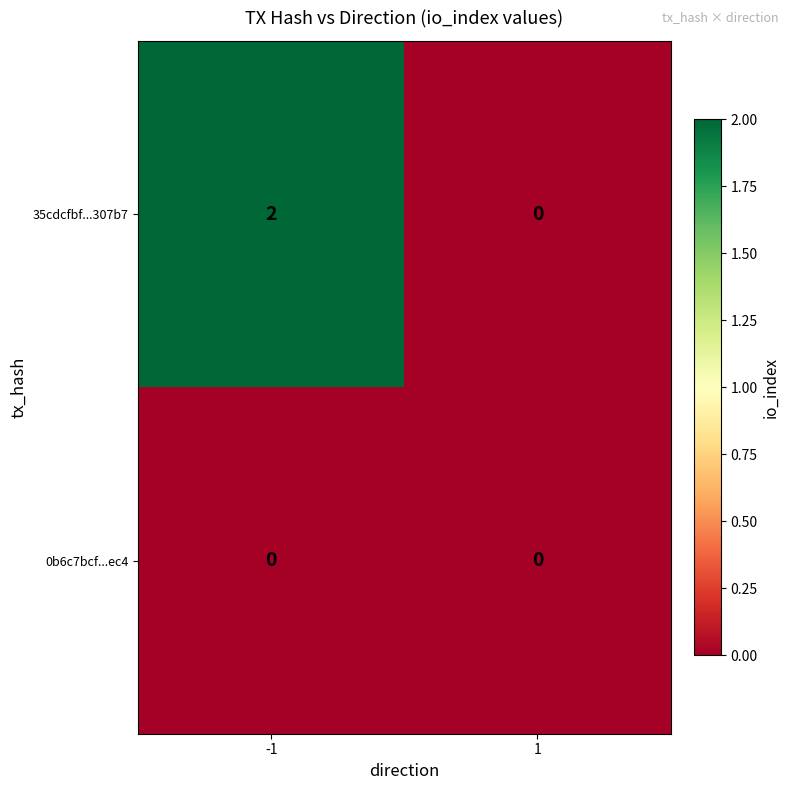

Is the value of 35cdcfbf...307b7 at -1 greater than the value of 0b6c7bcf...ec4 at -1?

Yes